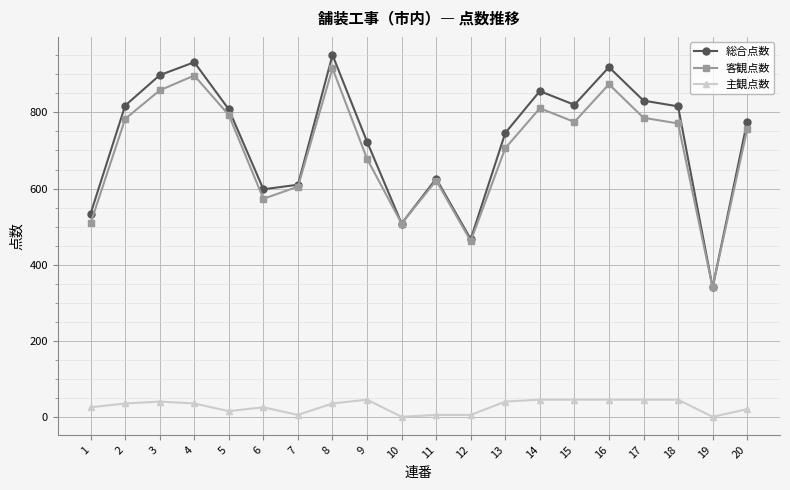

Which series has the widest spread of values?

総合点数